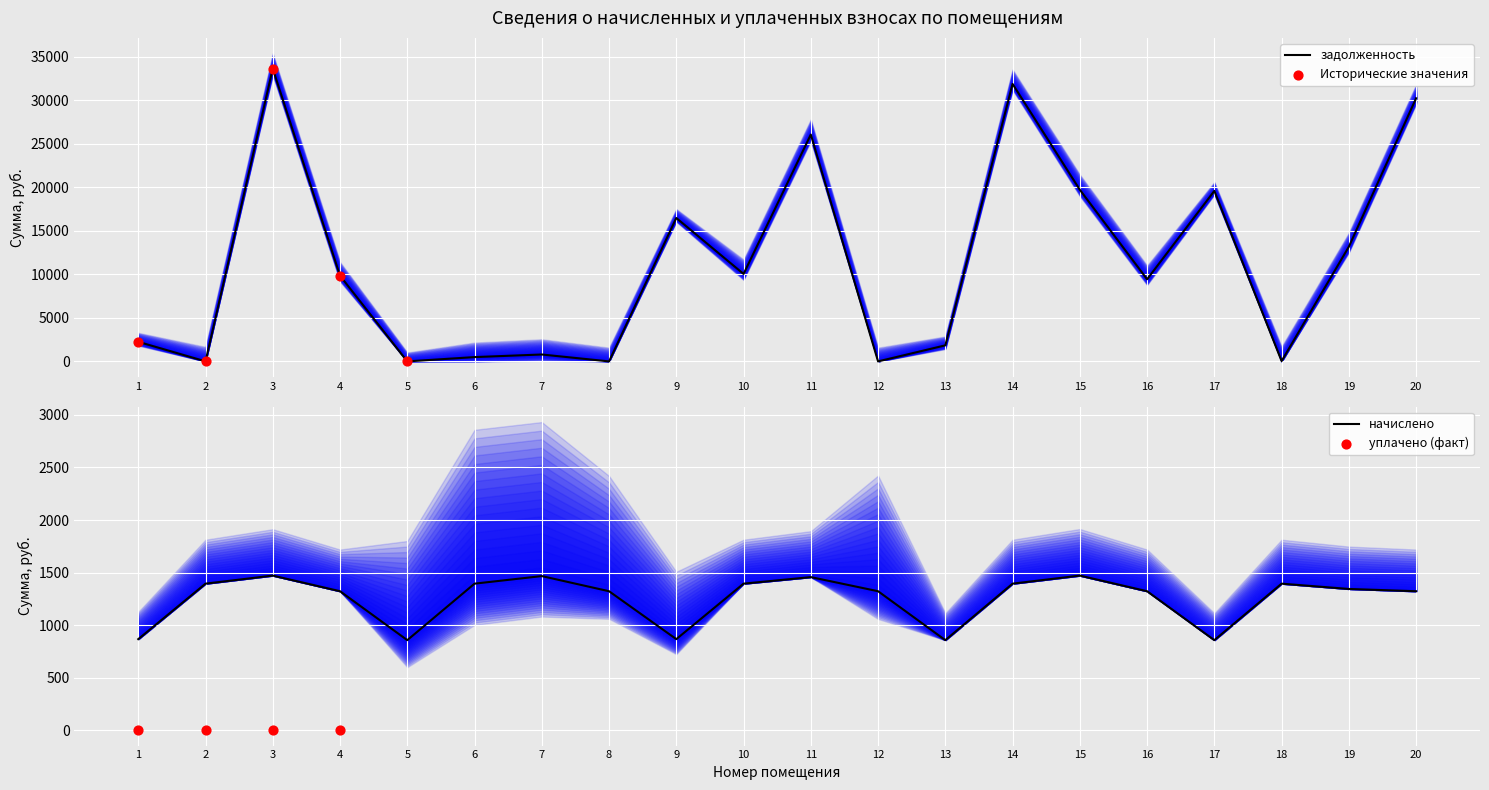

At how many categories does at least one series exceed 29888?

3